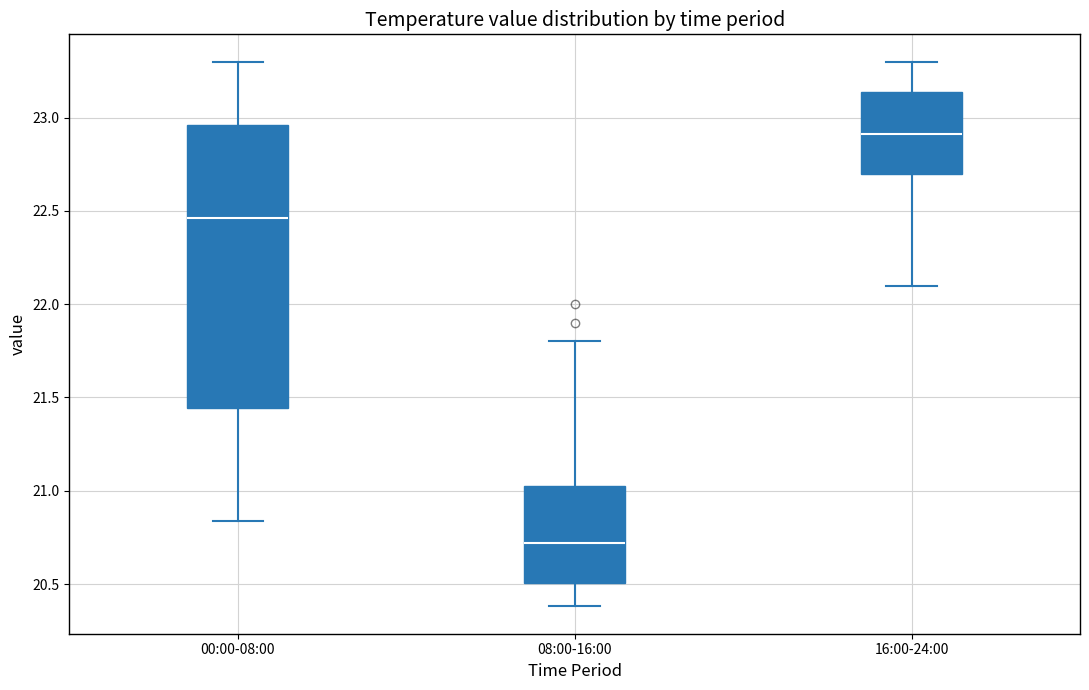

Which box is the tallest, from its lower edge to its upper edge?

00:00-08:00